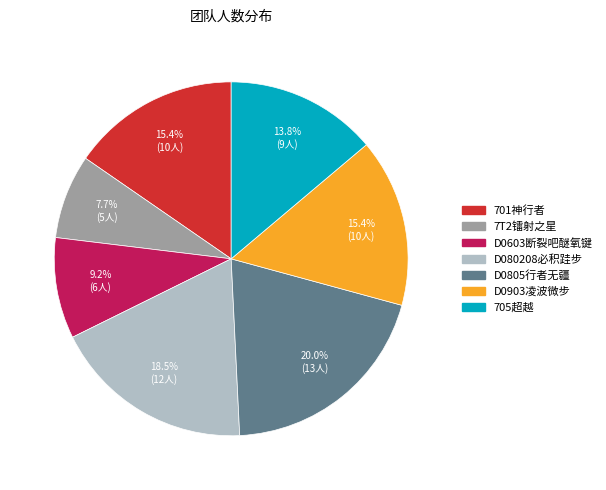

Does 701神行者 account for over 50% of the chart?

No